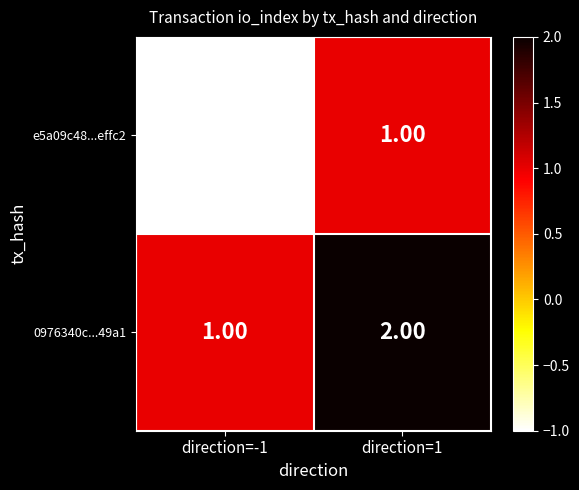

Is the value of e5a09c48...effc2 at direction=-1 greater than the value of 0976340c...49a1 at direction=-1?

No